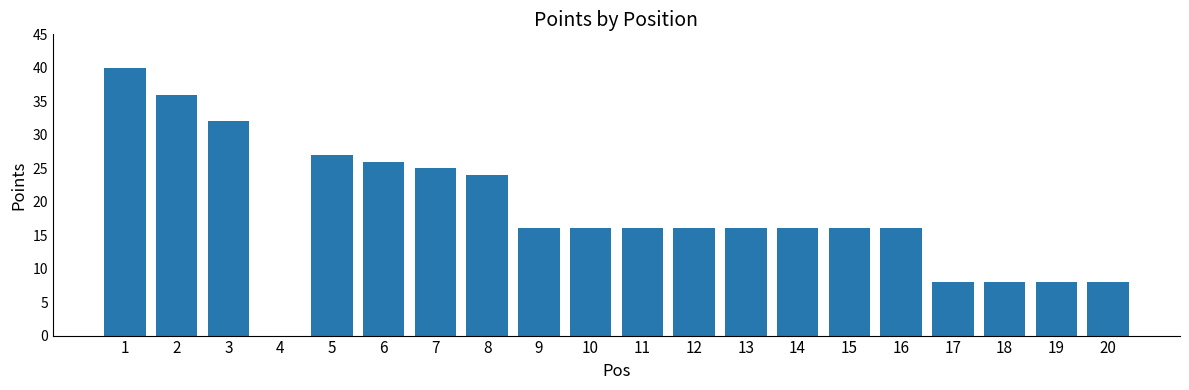

Reading left to right, what are all the values shown in this chart?

1=40	2=36	3=32	4=0	5=27	6=26	7=25	8=24	9=16	10=16	11=16	12=16	13=16	14=16	15=16	16=16	17=8	18=8	19=8	20=8